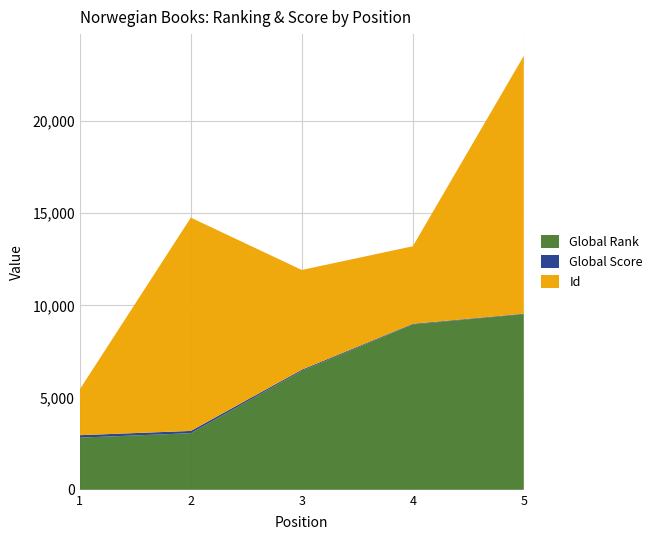

Reading left to right, list all the values displayed in this chart.

Global Rank: 2829	3071	6455	8971	9526
Global Score: 133	122	59	33	26
Id: 2488	11569	5410	4206	13987